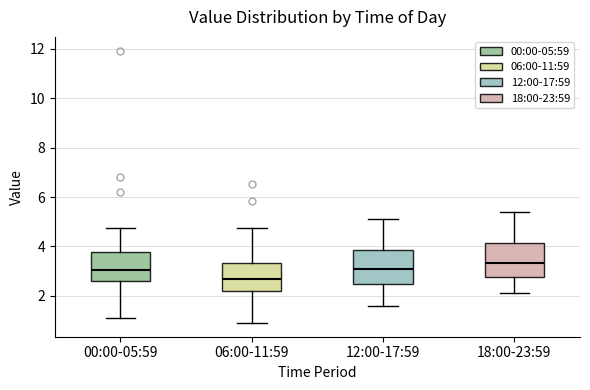

Reading left to right, read every box against the y-axis: the position of its median line, the range the box covers, and the ends of its whiskers. The values are not printed on the chart, so give them approximately, as read against the axis.

00:00-05:59: median 3.0, box 2.6 to 3.8, whiskers 1.2 to 4.8
06:00-11:59: median 2.8, box 2.2 to 3.4, whiskers 1.0 to 4.8
12:00-17:59: median 3.2, box 2.6 to 3.8, whiskers 1.6 to 5.2
18:00-23:59: median 3.4, box 2.8 to 4.2, whiskers 2.2 to 5.4